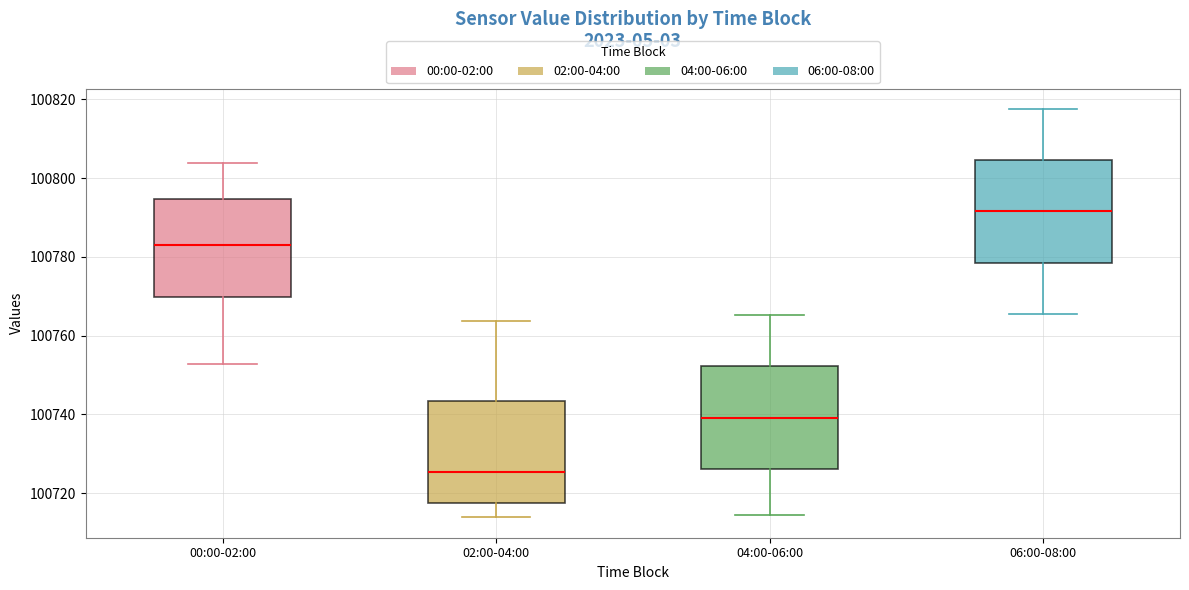

Which box's median line is the lowest?

02:00-04:00